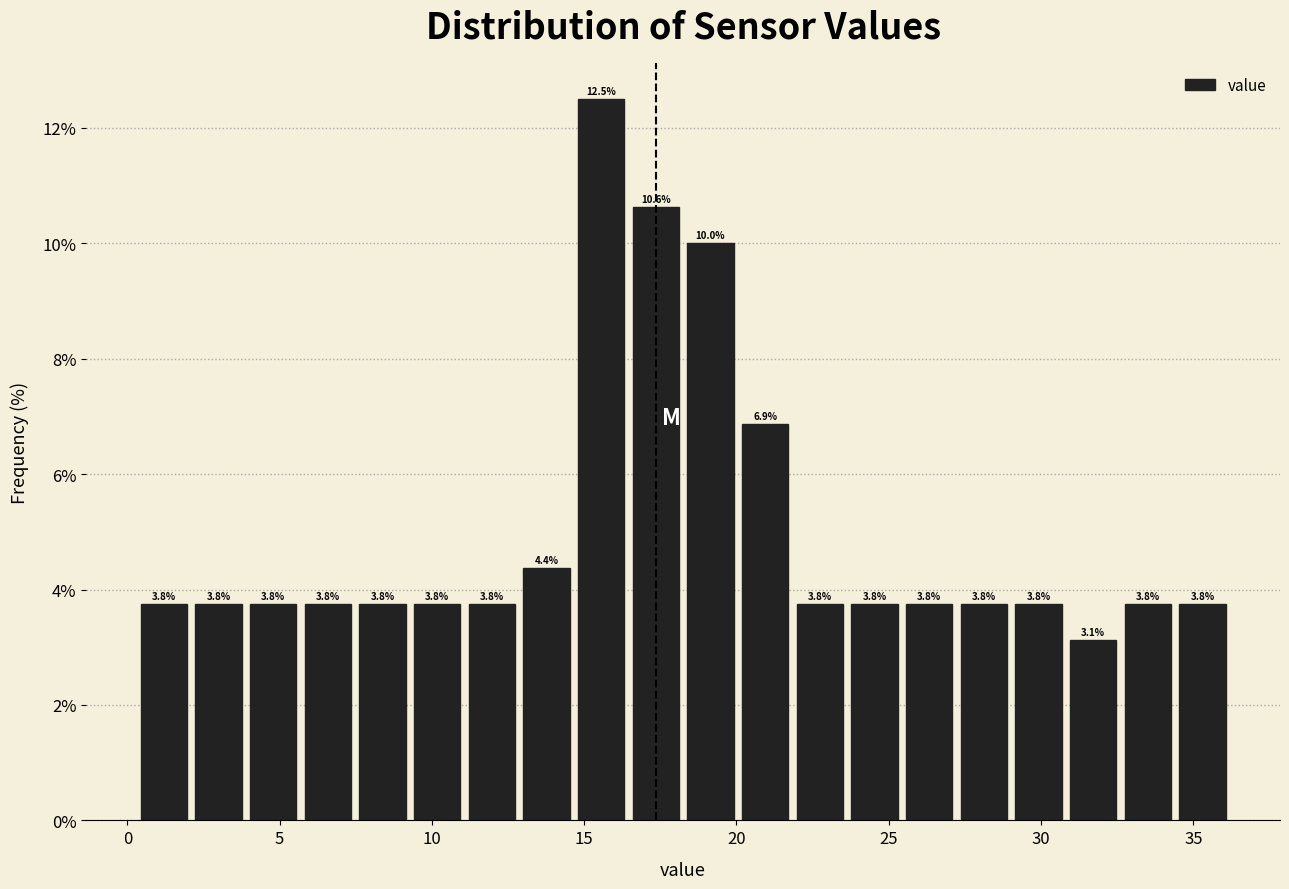

Around what value on the x-axis is the tallest bar? Give the approximate position of its centre, as read against the axis.

15.5